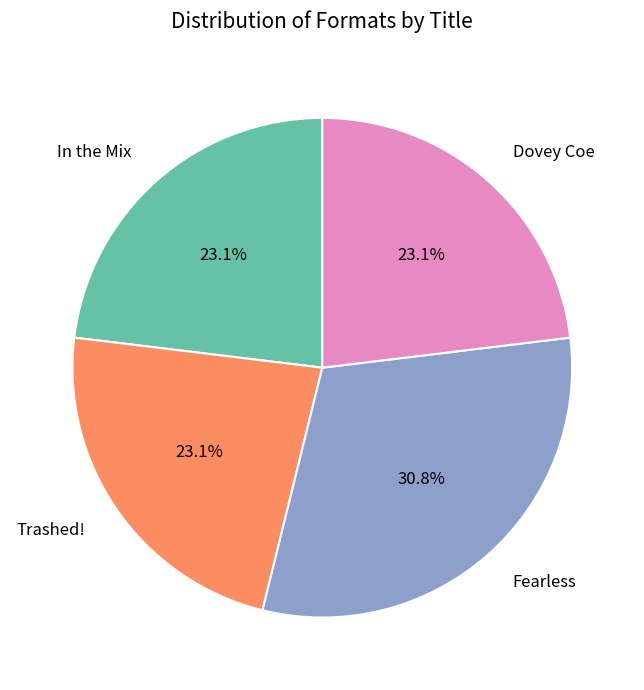

Combined, do Dovey Coe and Fearless account for over 50%?

Yes